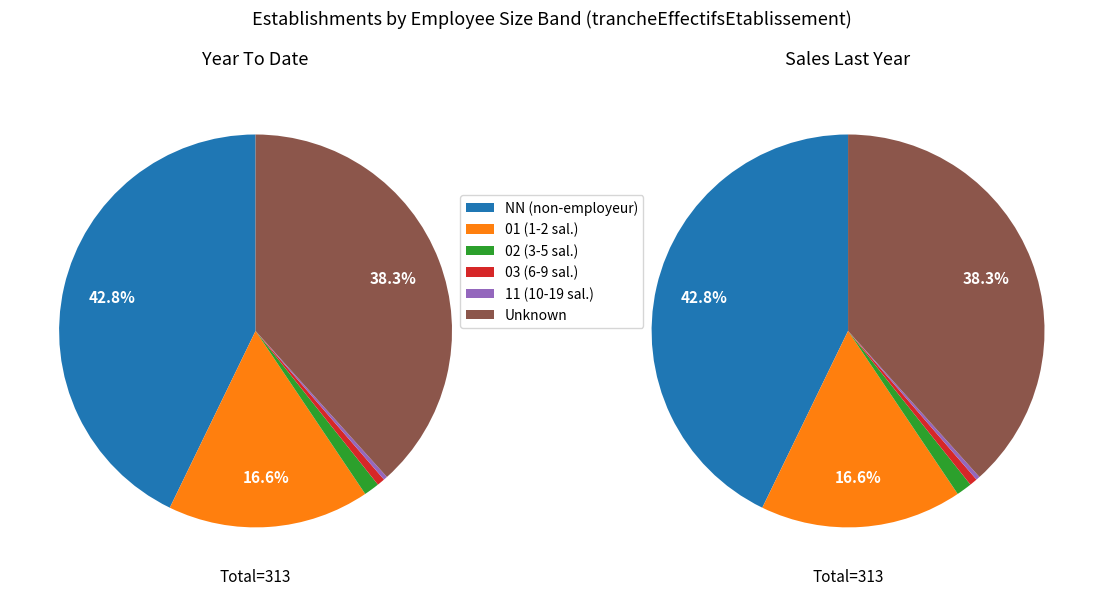

Is it true that NN is 43% of the pie?

True